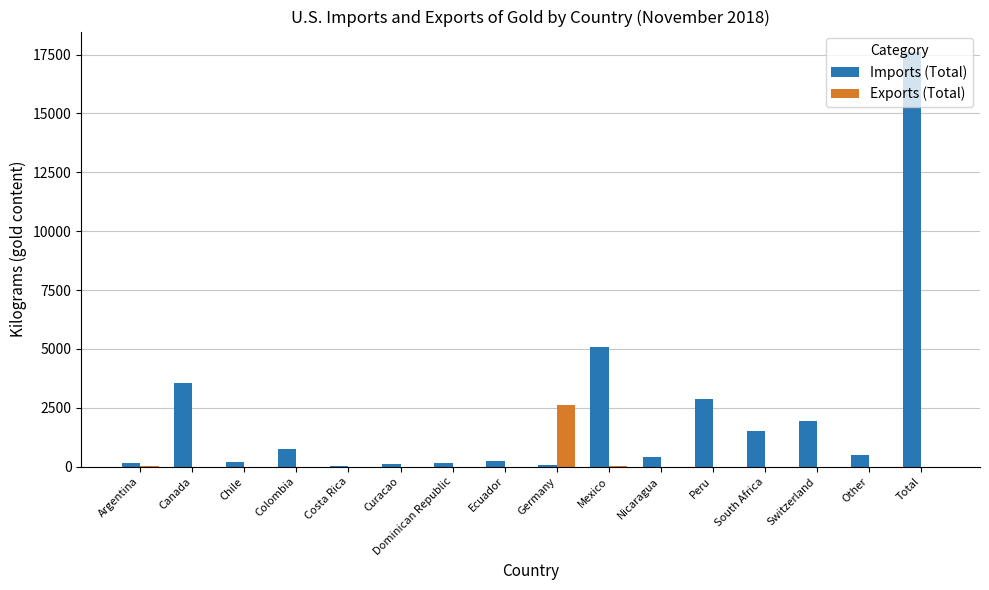

How many groups of bars are there?

16